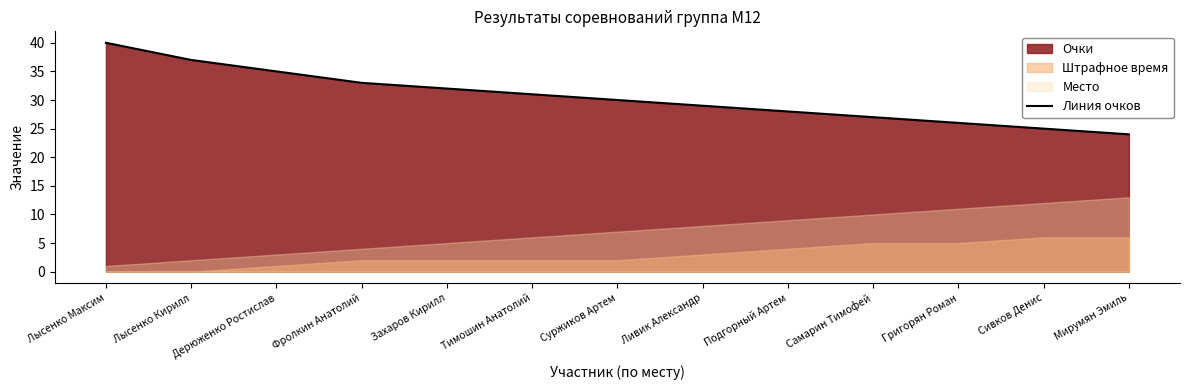

What is the average value?

31